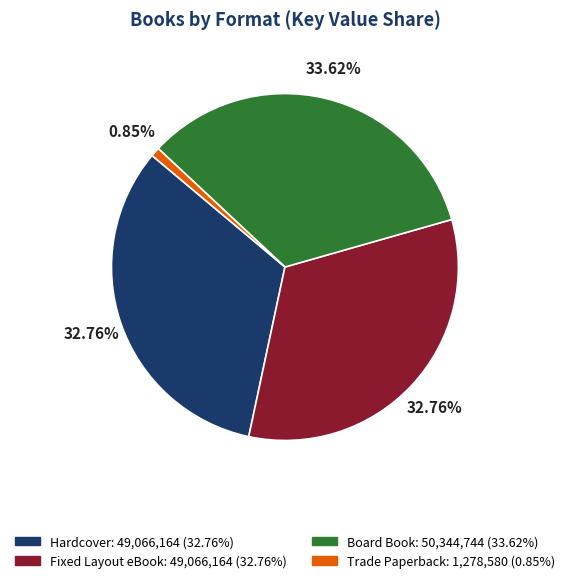

Is there a majority slice in this chart?

No